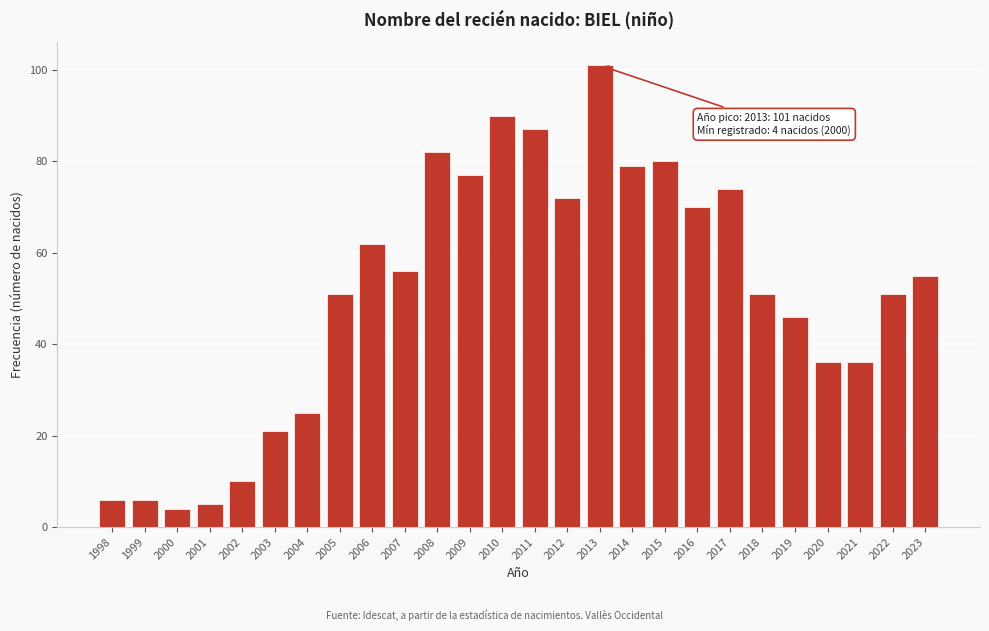

Reading left to right, list all the values displayed in this chart.

1998=6	1999=6	2000=4	2001=5	2002=10	2003=21	2004=25	2005=51	2006=62	2007=56	2008=82	2009=77	2010=90	2011=87	2012=72	2013=101	2014=79	2015=80	2016=70	2017=74	2018=51	2019=46	2020=36	2021=36	2022=51	2023=55